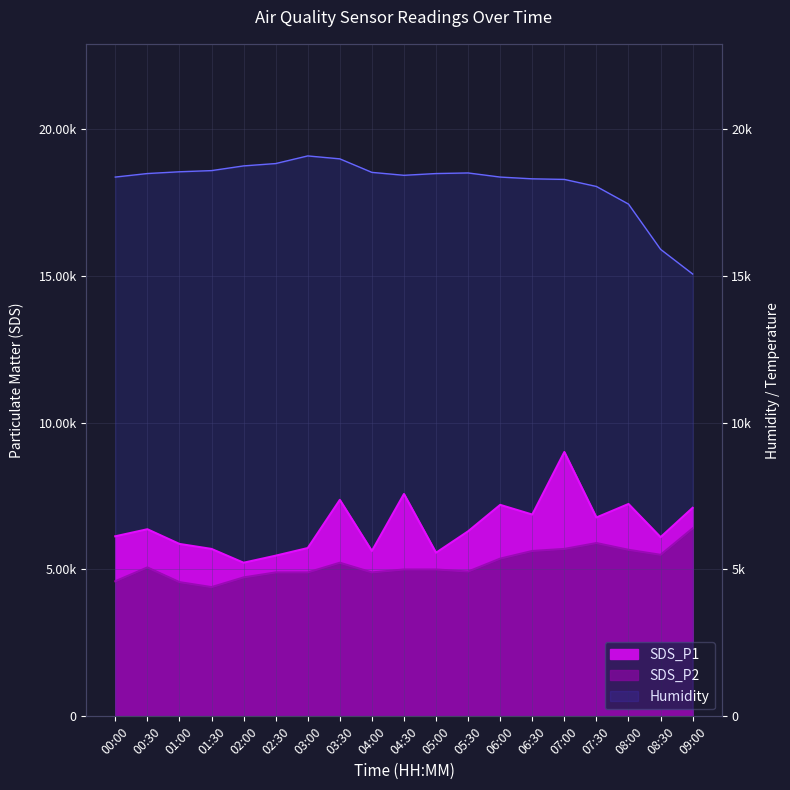

What is the spread (max minus min) of values at 06:30?

12670